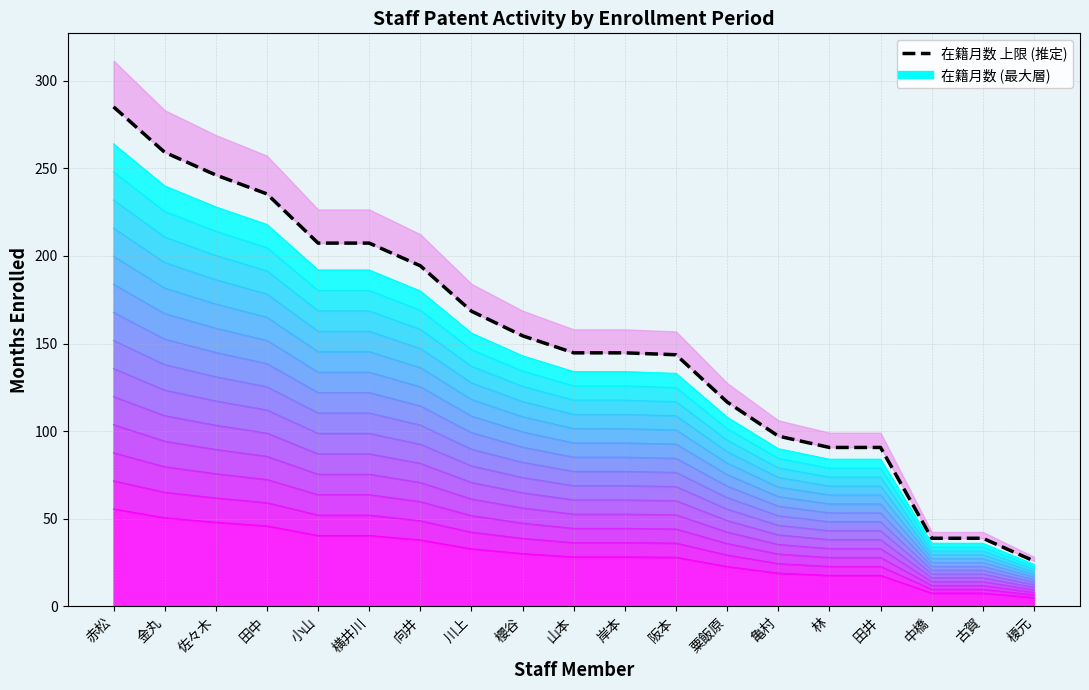

Between 田井 and 川上, which is larger?

川上